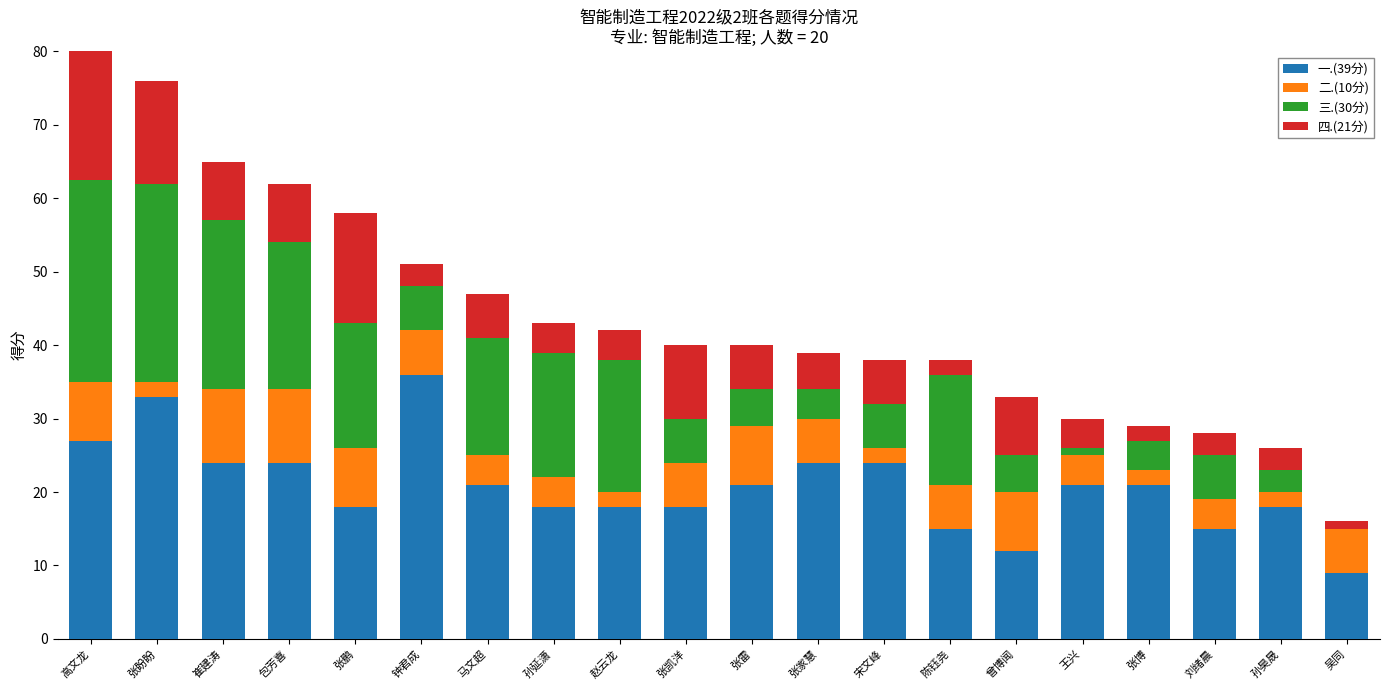

Is the value of 三.(30分) at 张雷 greater than the value of 二.(10分) at 赵云龙?

Yes